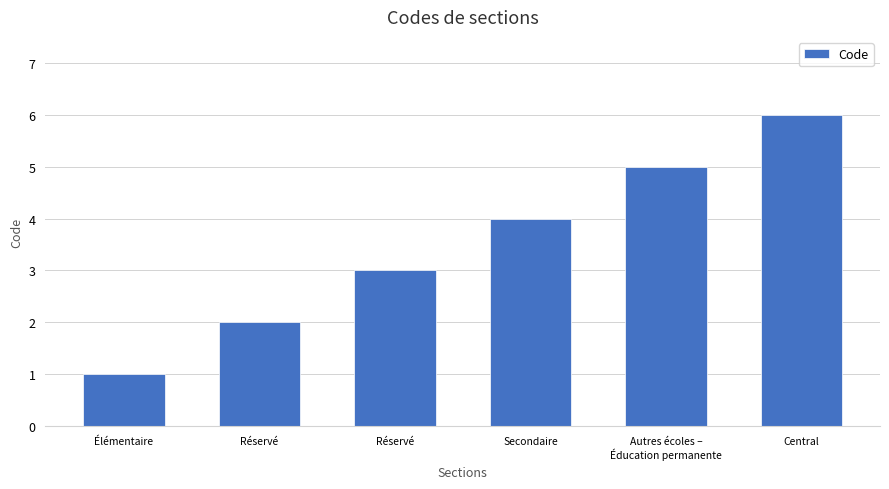

Where is the data nearest to the value 3?

Réservé